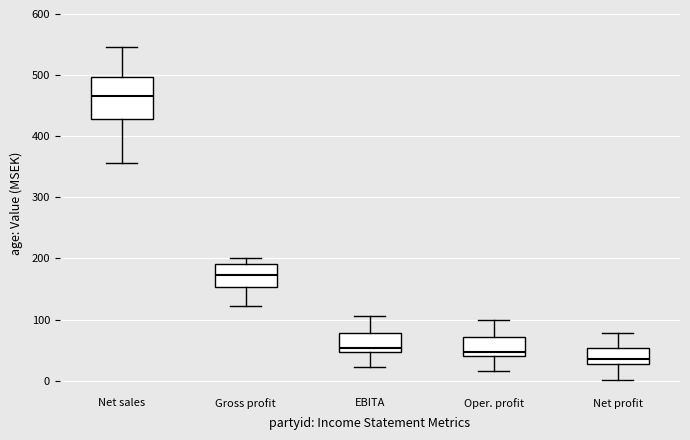

Reading left to right, read every box against the y-axis: the position of its median line, the range the box covers, and the ends of its whiskers. The values are not printed on the chart, so give them approximately, as read against the axis.

Net sales: median 470, box 430 to 500, whiskers 360 to 550
Gross profit: median 170, box 150 to 190, whiskers 120 to 200
EBITA: median 50 (just above the box's lower edge), box 50 to 80, whiskers 20 to 110
Oper. profit: median 50, box 40 to 70, whiskers 20 to 100
Net profit: median 40, box 30 to 50, whiskers 0 to 80